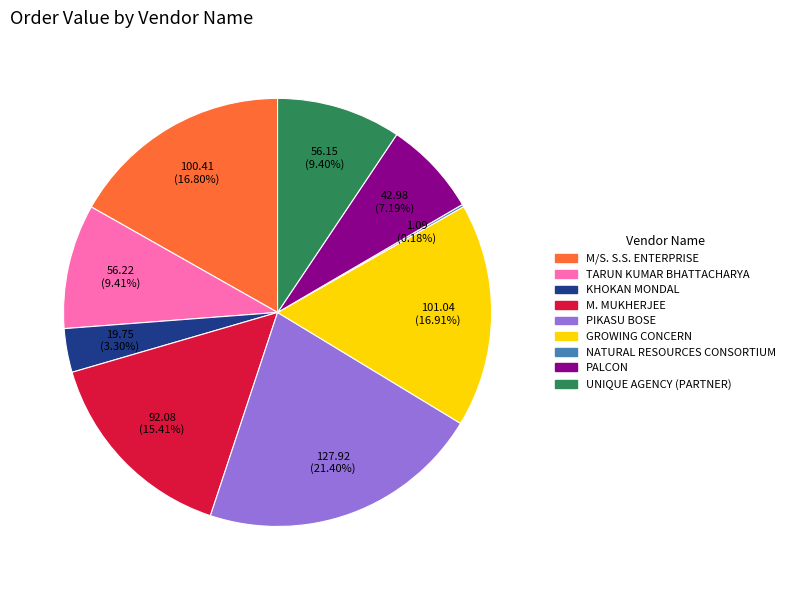

What percentage is NOT represented by UNIQUE AGENCY (PARTNER)?

90.6%